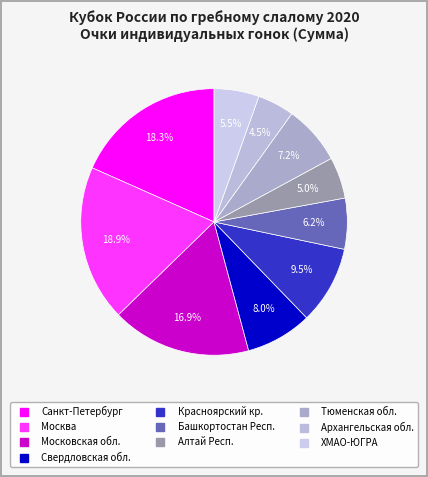

How many slices are in this pie chart?

10